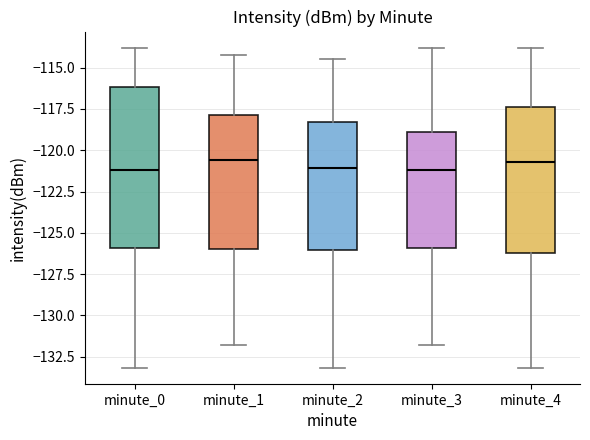

Reading left to right, read every box against the y-axis: the position of its median line, the range the box covers, and the ends of its whiskers. The values are not printed on the chart, so give them approximately, as read against the axis.

minute_0: median -121.0, box -126.0 to -116.0, whiskers -133.0 to -114.0
minute_1: median -120.5, box -126.0 to -118.0, whiskers -132.0 to -114.0
minute_2: median -121.0, box -126.0 to -118.5, whiskers -133.0 to -114.5
minute_3: median -121.0, box -126.0 to -119.0, whiskers -132.0 to -114.0
minute_4: median -120.5, box -126.0 to -117.5, whiskers -133.0 to -114.0